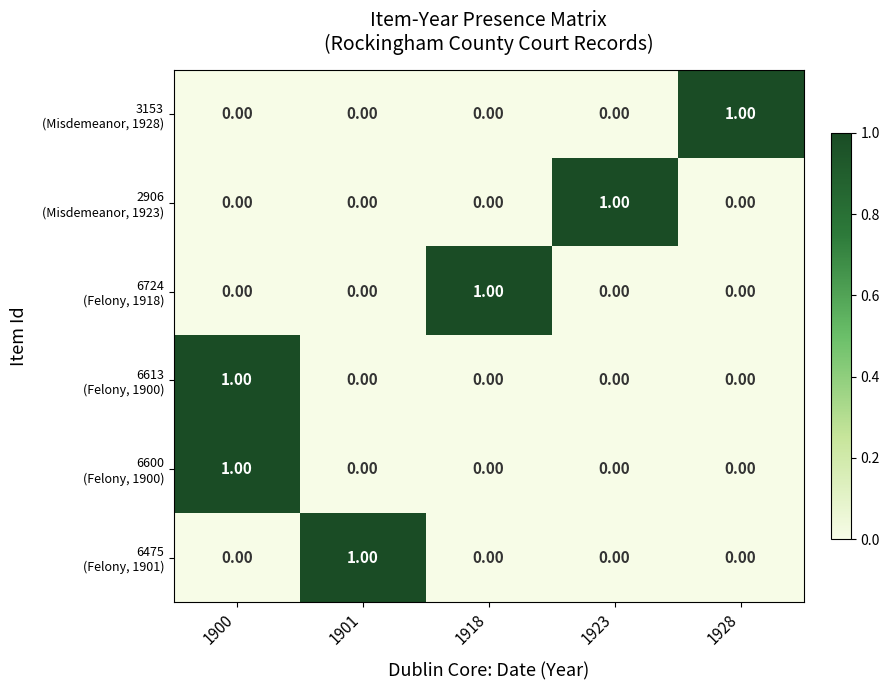

At which category is the sum across all series the highest?

1900